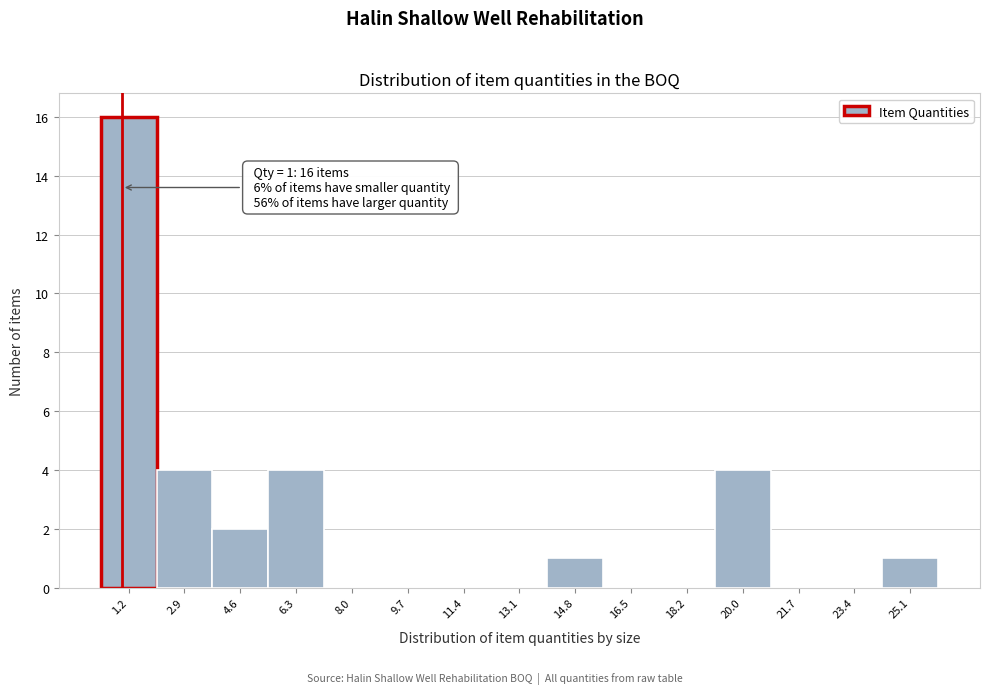

Over which range of the x-axis is the bar tallest?

0.4 to 2.0